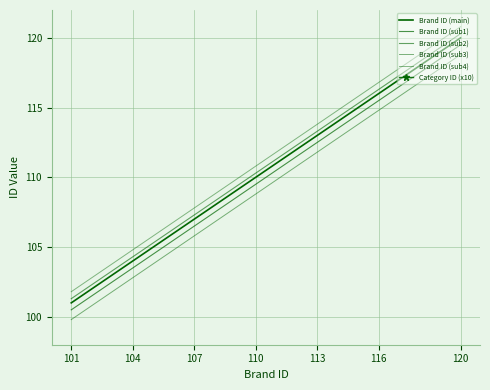

What is the smallest value displayed?

99.8